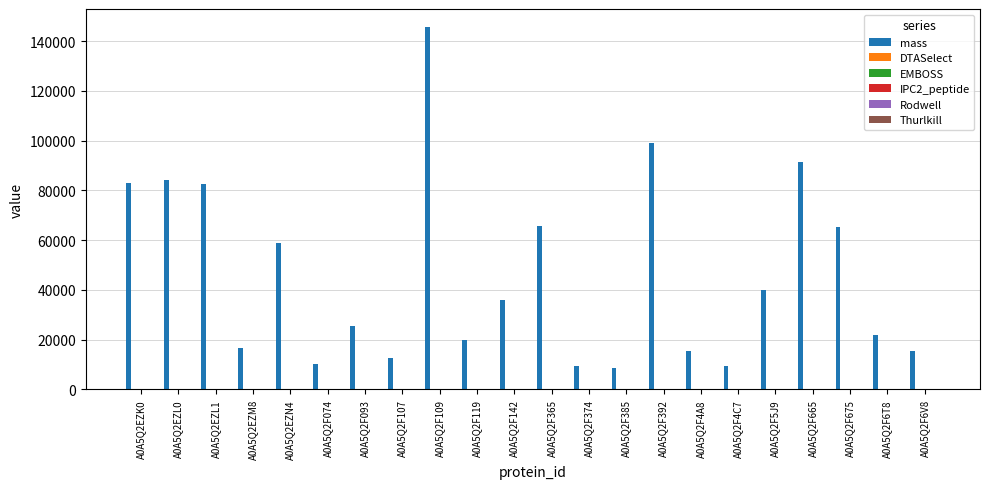

At which category is the sum across all series the highest?

A0A5Q2F109